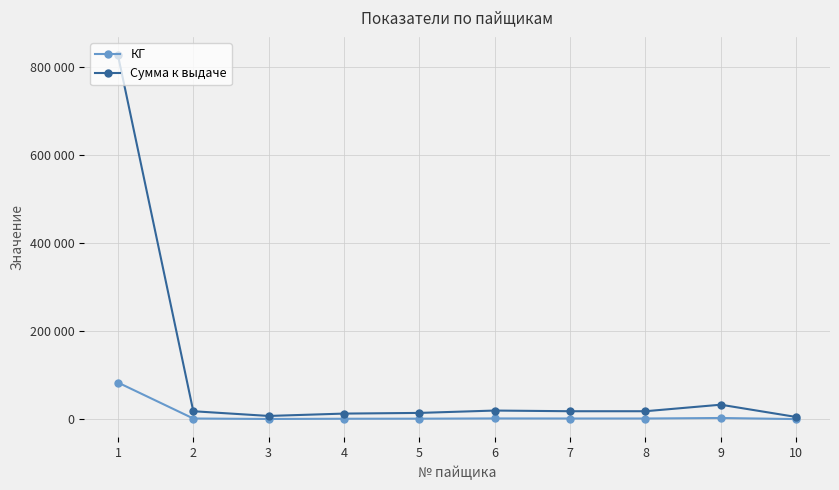

What is the total value across all series at 4?

14344